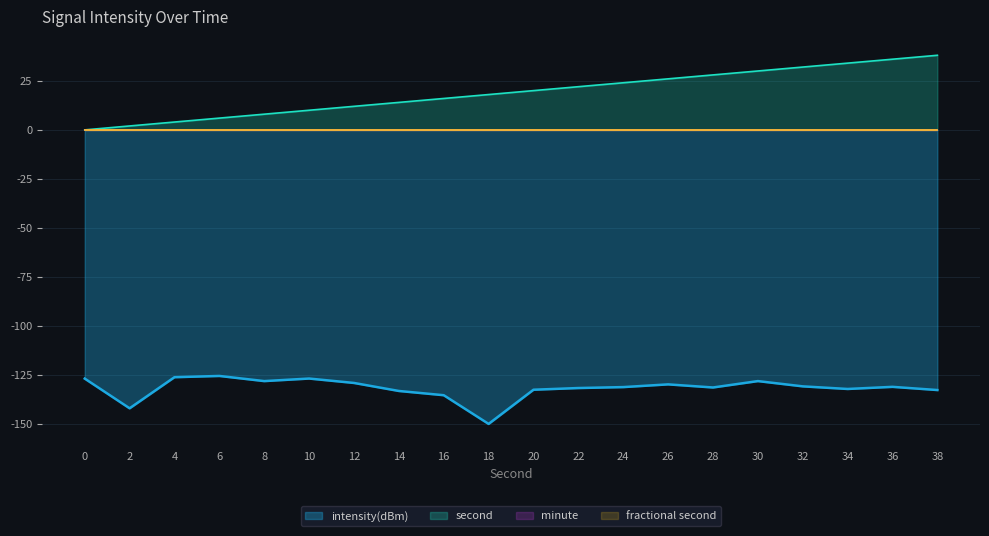

Read the second value at 10.

10.0